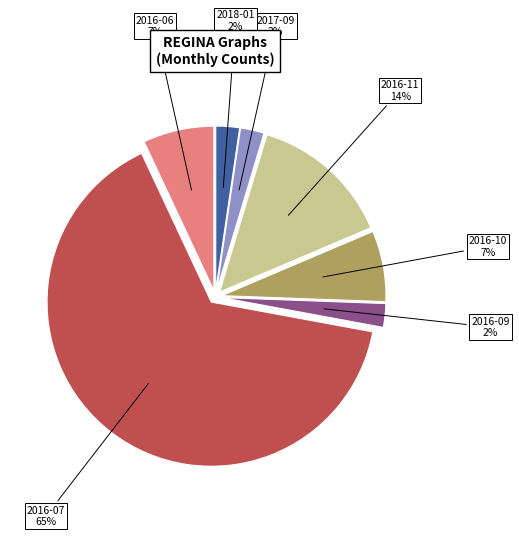

Do 2016-06 and 2016-07 together represent more than half of the pie?

Yes